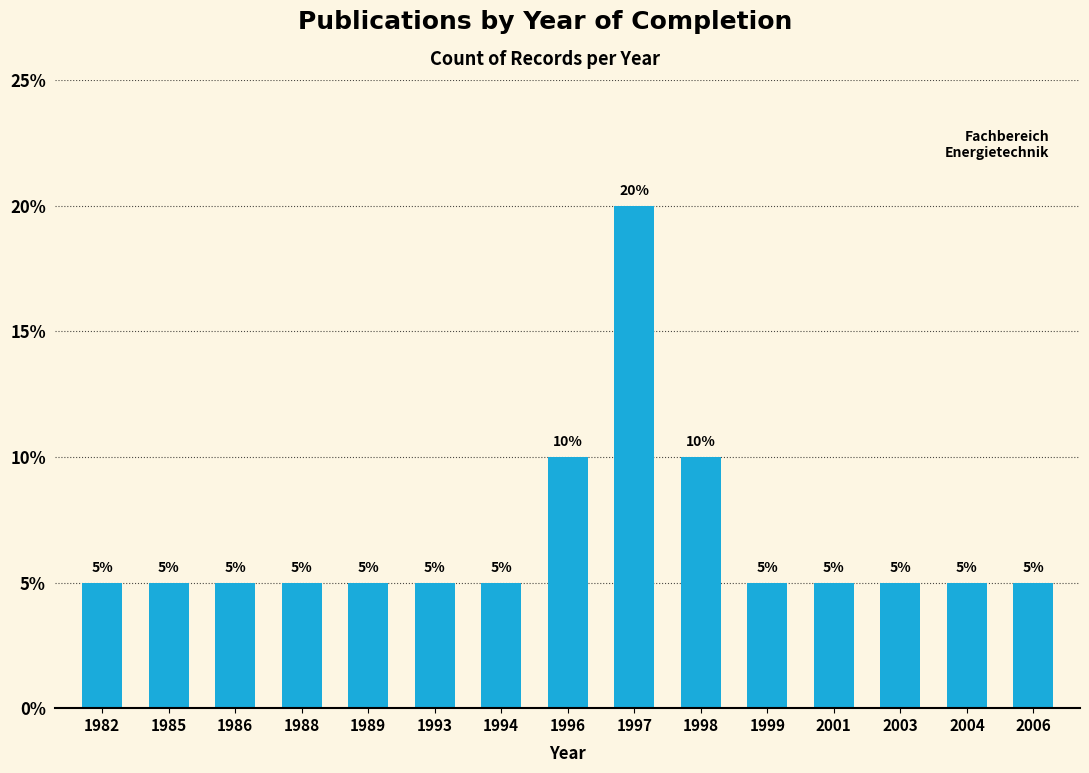

How many bars are there in total?

15